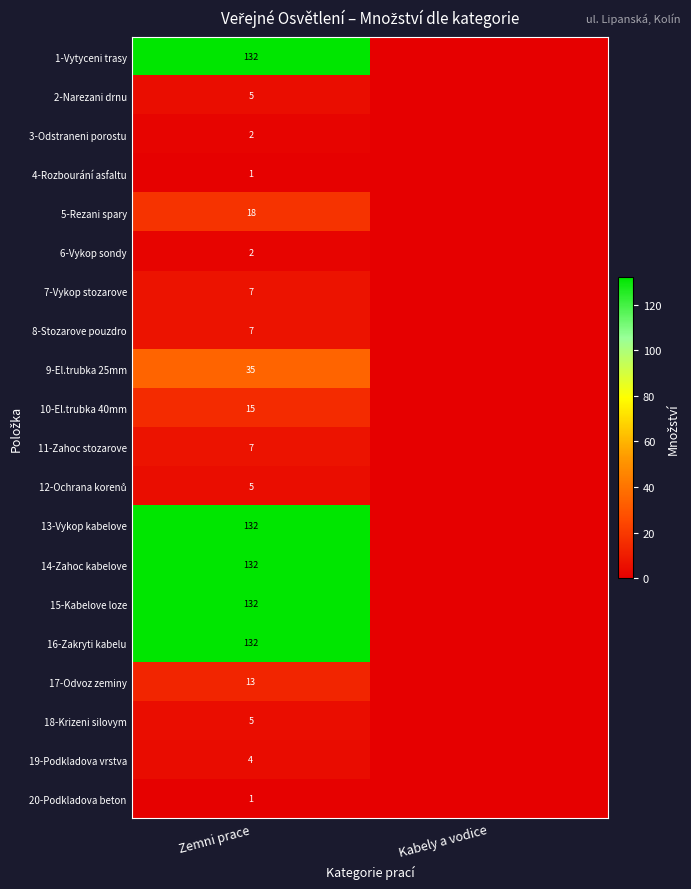

What is the difference between the highest and lowest values at Zemni prace?

131